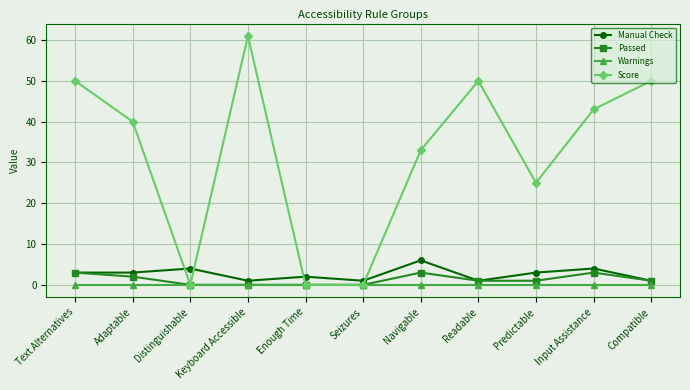

Is this an area chart (filled region under the line)?

No